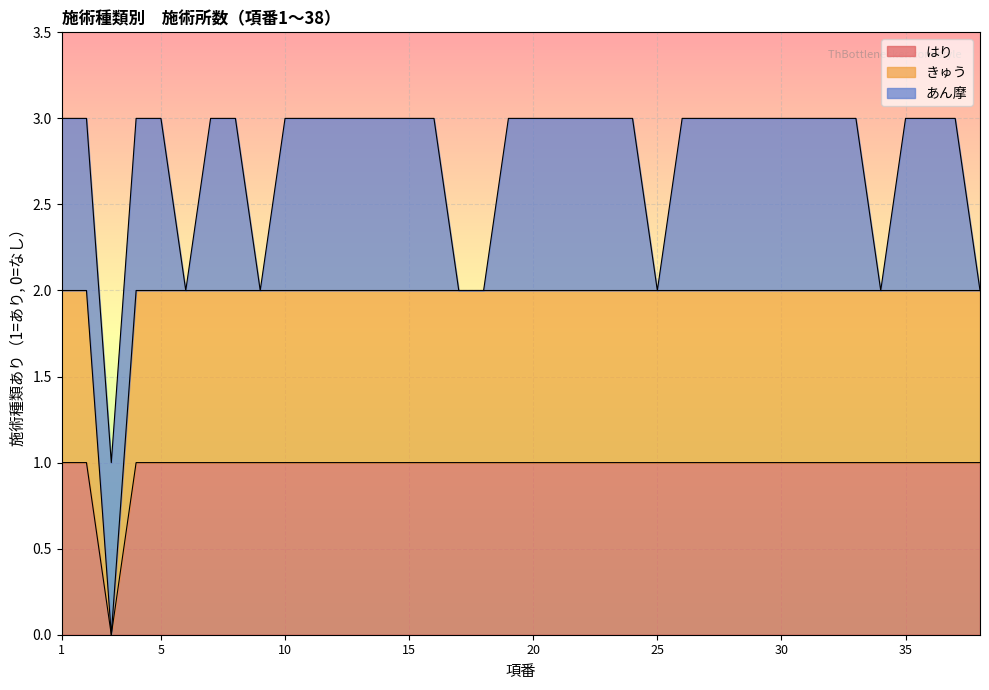

What is the difference between the highest and lowest values at 12?

1